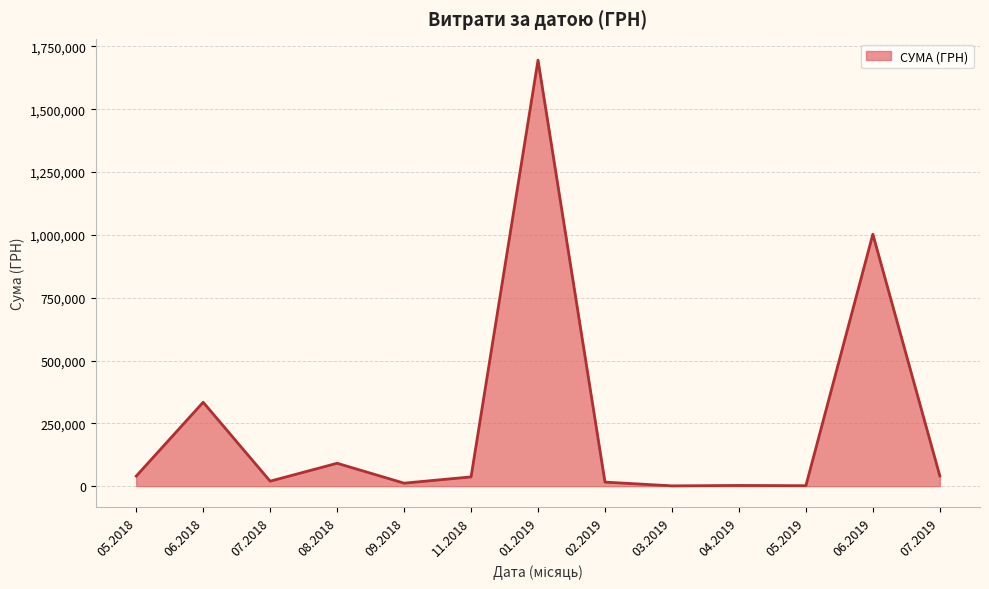

Which has a higher value, 07.2019 or 06.2018?

06.2018